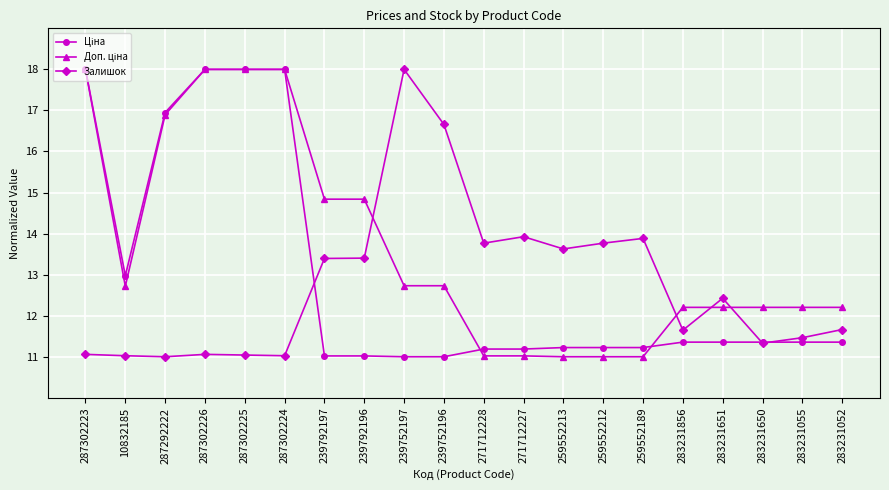

What is the label of the 20th point from the left?

283231052